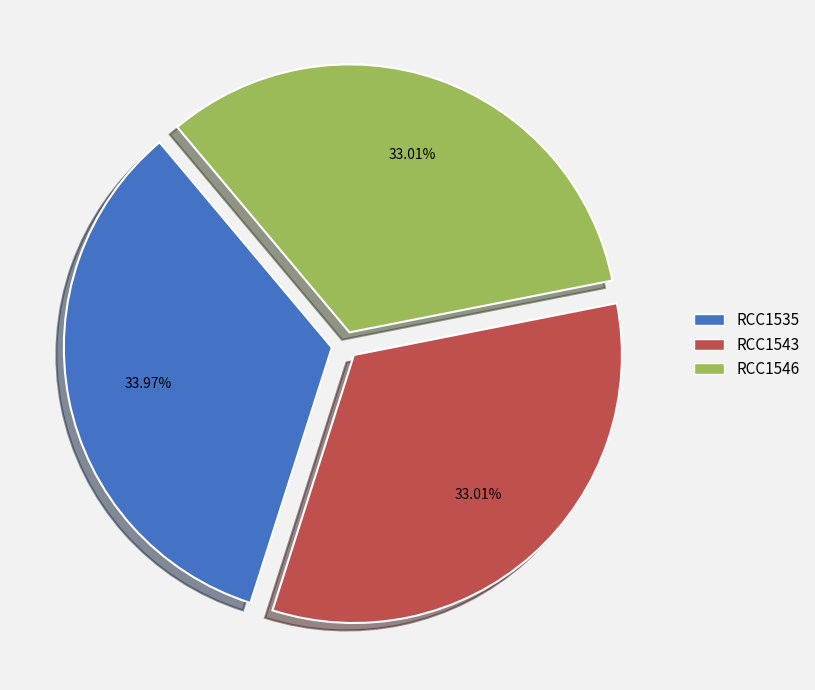

How many slices are in this pie chart?

3